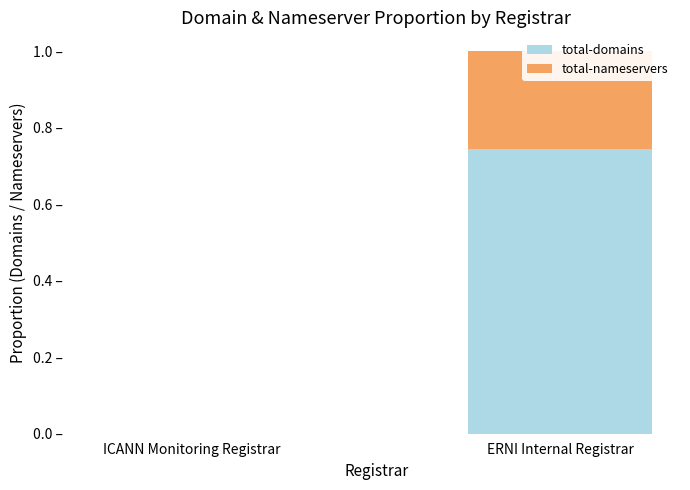

At which category is the sum across all series the highest?

ERNI Internal Registrar